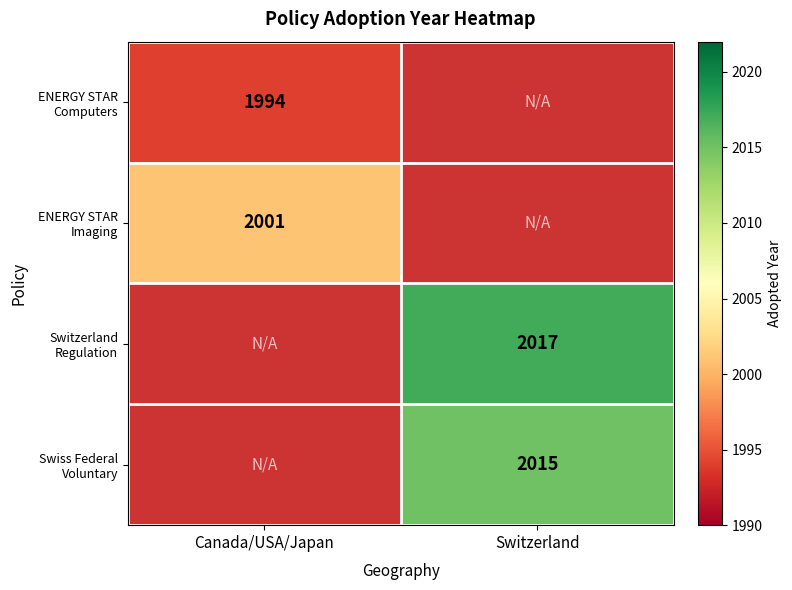

Is the value of ENERGY STAR Computers at Canada/USA/Japan greater than the value of Switzerland Regulation at Switzerland?

No